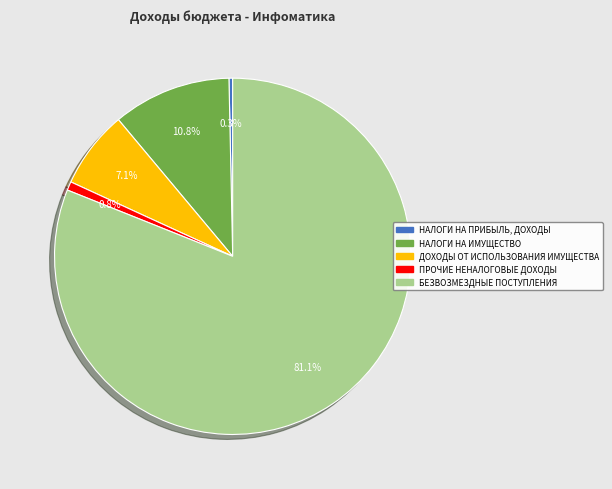

What percentage is NOT represented by НАЛОГИ НА ПРИБЫЛЬ, ДОХОДЫ?

99.7%